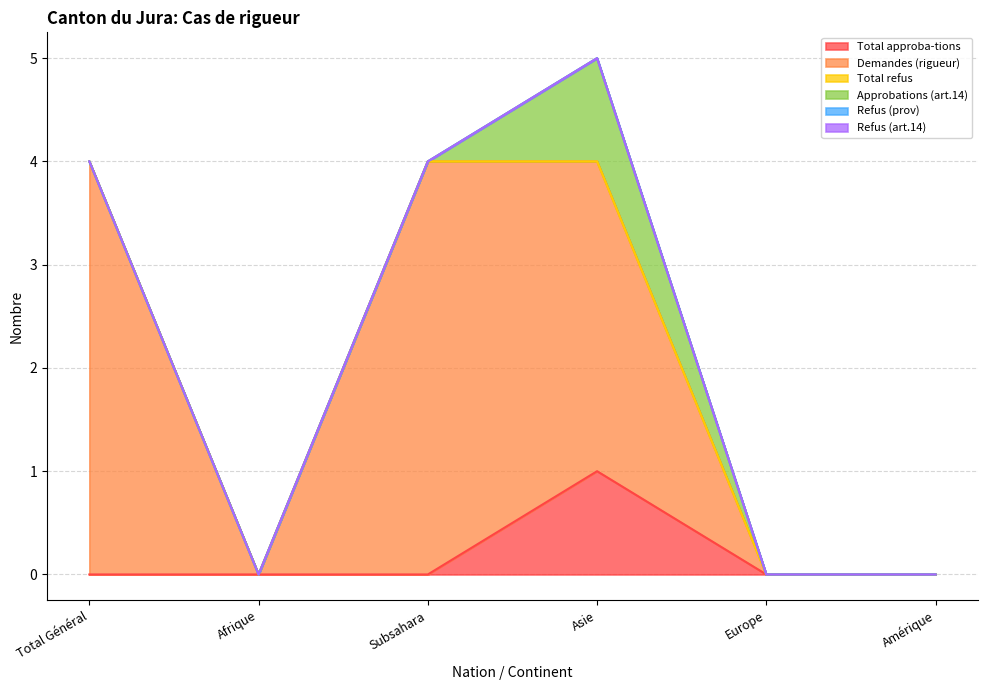

What is the label of the 2nd point from the left?

Afrique